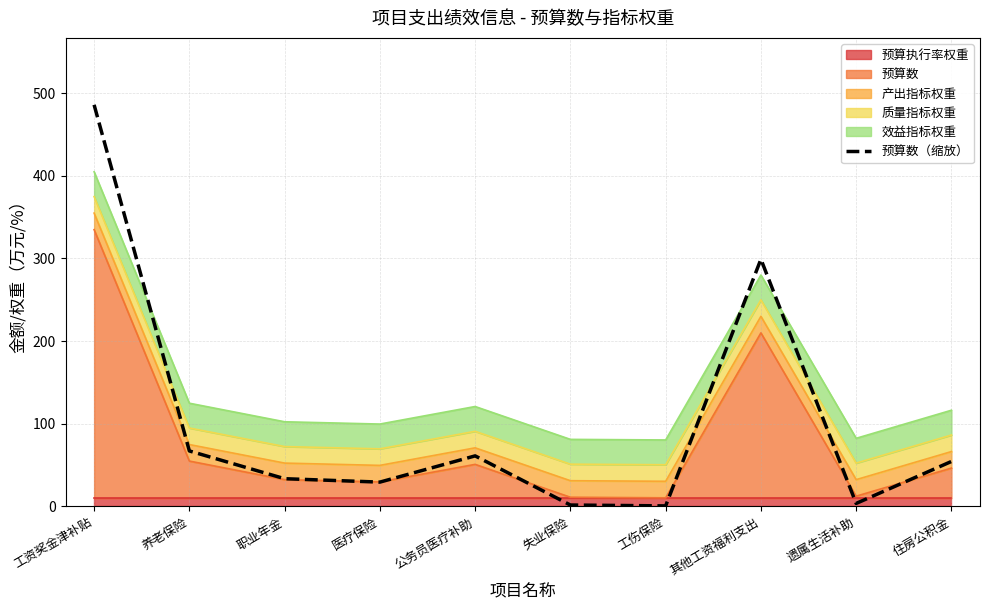

Where does the data first go above 54?

工资奖金津补贴